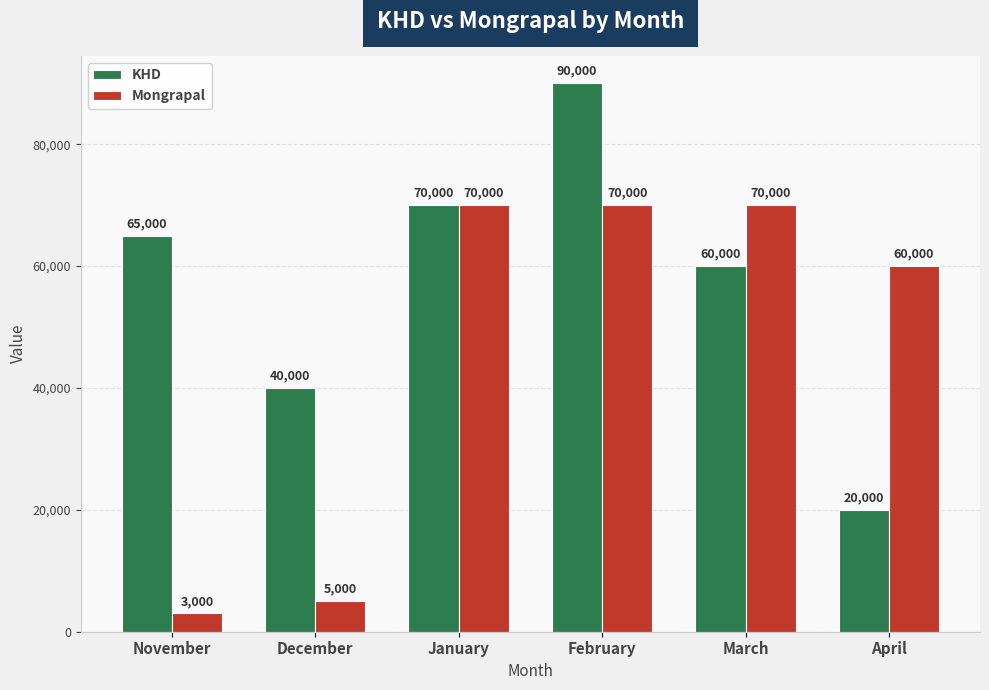

At which label is Mongrapal closest to 36500?

April